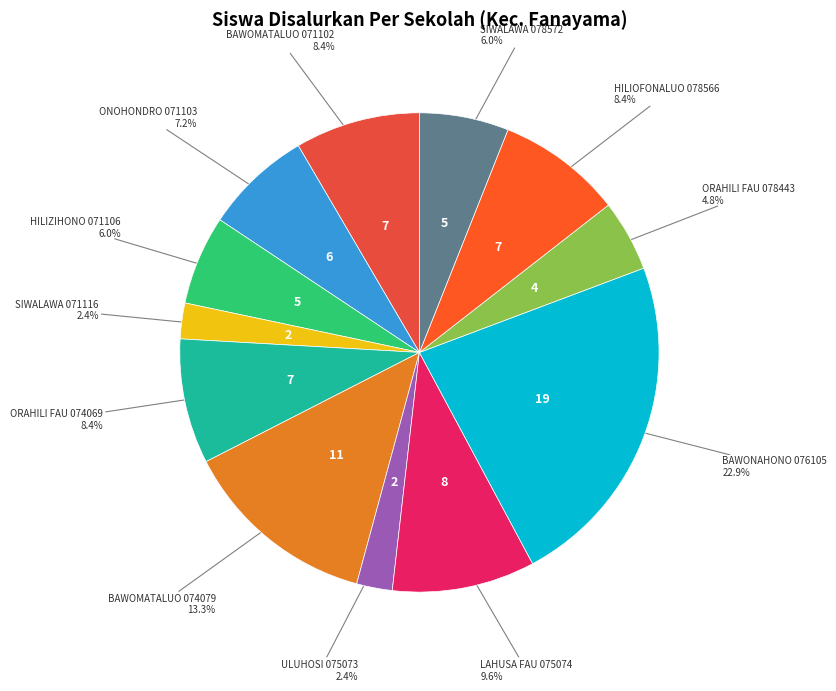

What portion of the pie excludes HILIOFONALUO 078566?

91.6%